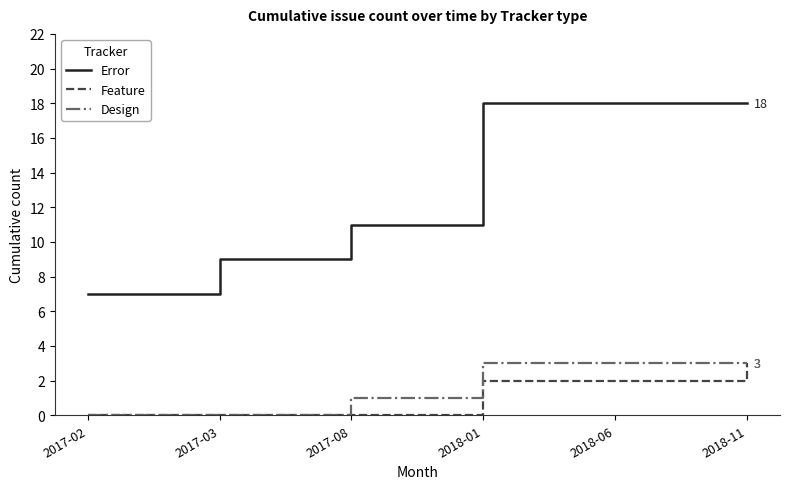

Reading right to left, transcribe all the data shown in this chart.

Error: 2018-11=18	2018-06=18	2018-01=18	2017-08=11	2017-03=9	2017-02=7
Feature: 2018-11=3	2018-06=2	2018-01=2	2017-08=0	2017-03=0	2017-02=0
Design: 2018-11=3	2018-06=3	2018-01=3	2017-08=1	2017-03=0	2017-02=0